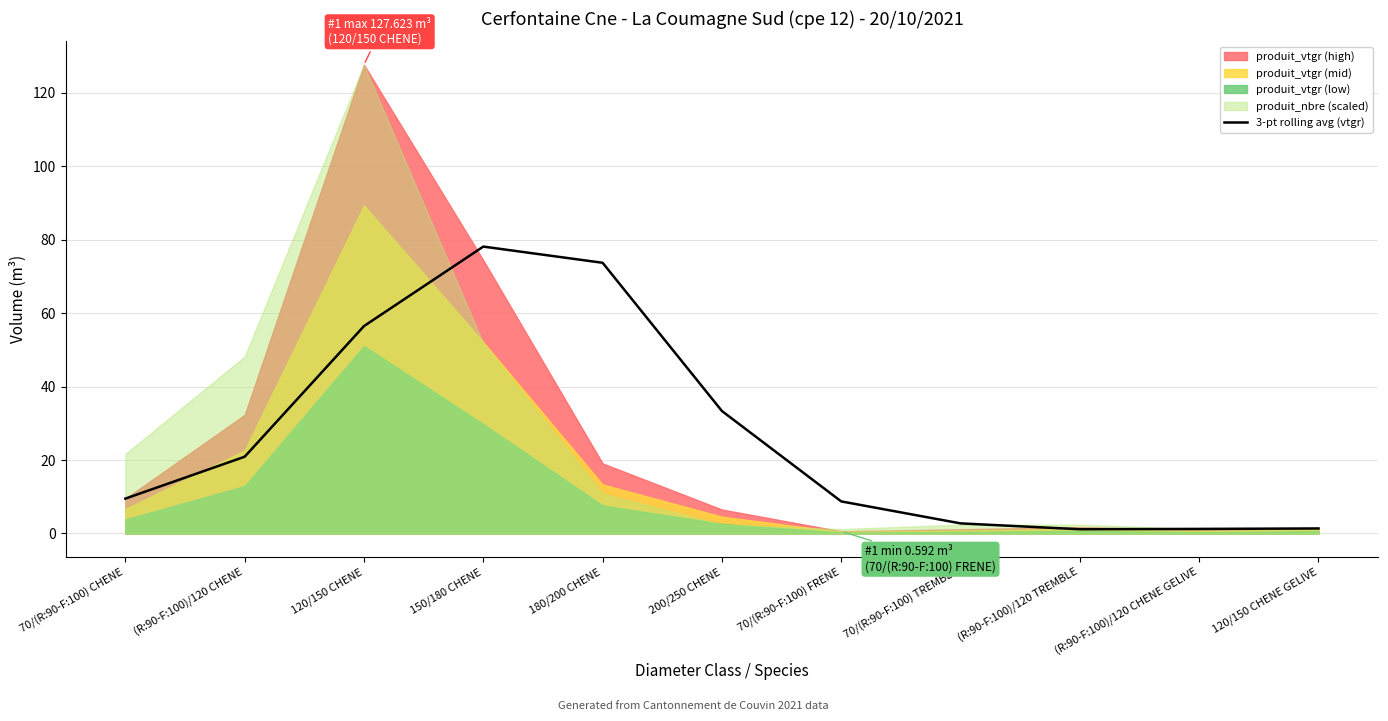

At which label does the data first exceed 9?

70/(R:90-F:100) CHENE